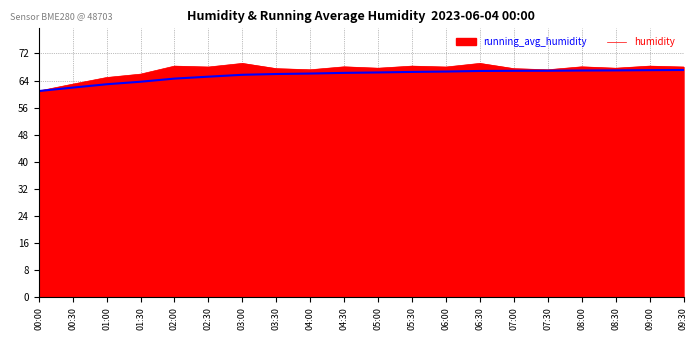

The value of humidity at 00:00 is 60.9. True or false?

True